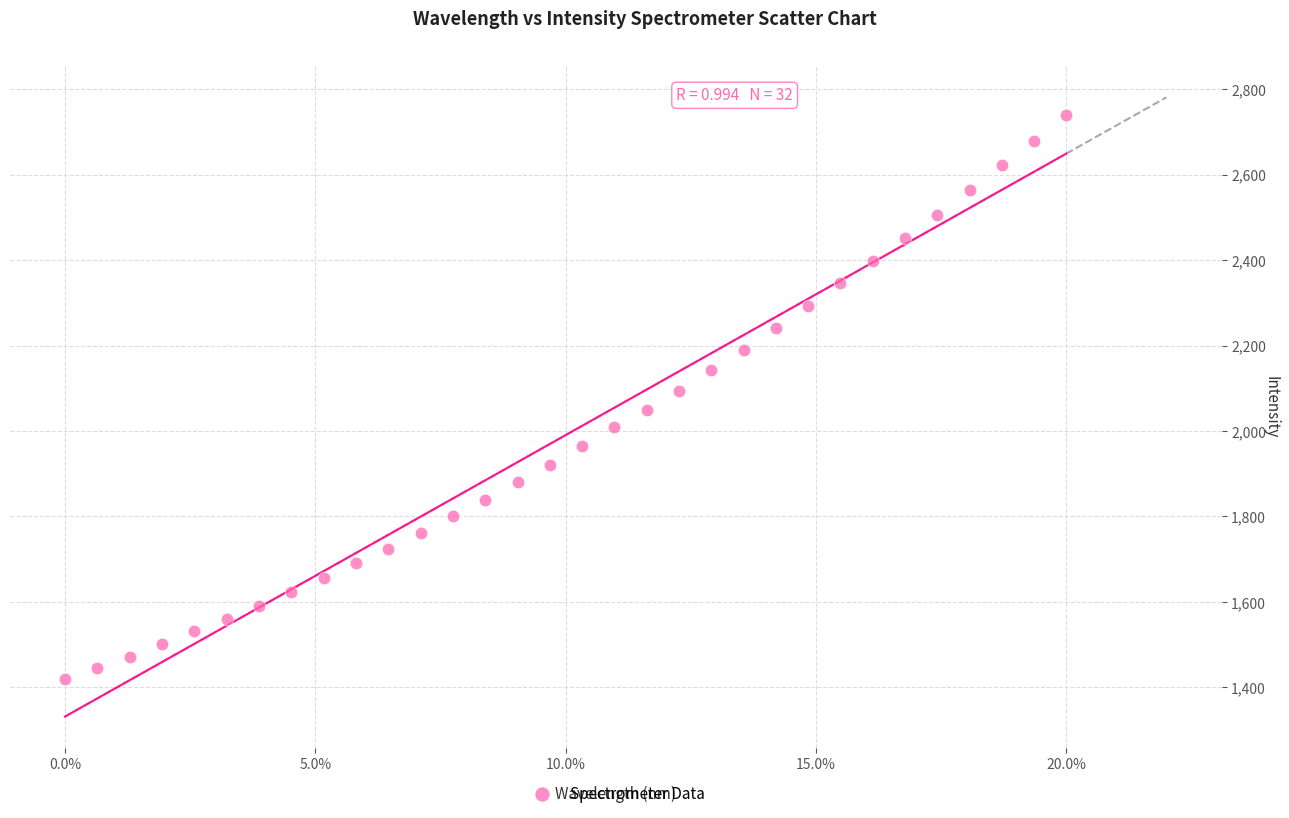

What is the range of Y values (max minus min)?

1321.9